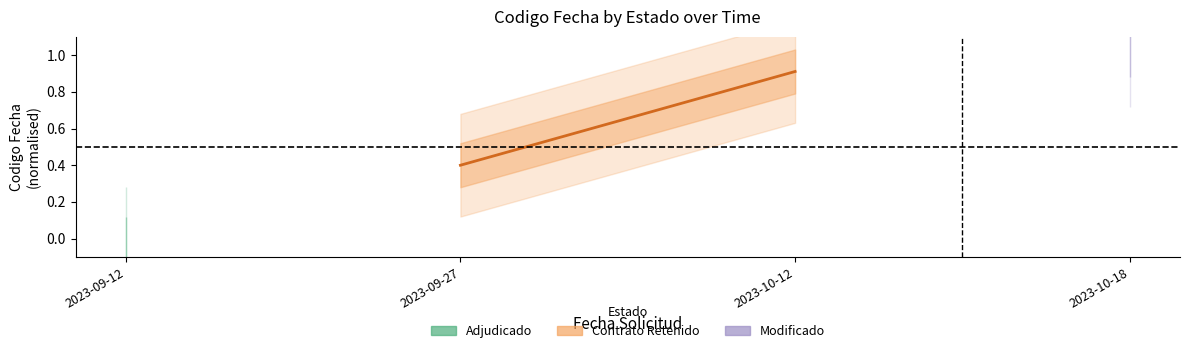

What is the greatest value displayed?

0.9